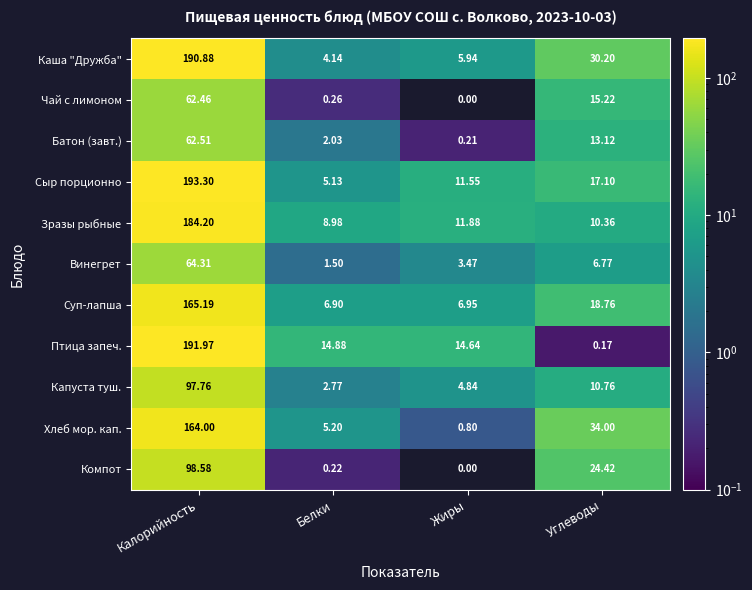

Which category has the highest value across all series?

Калорийность